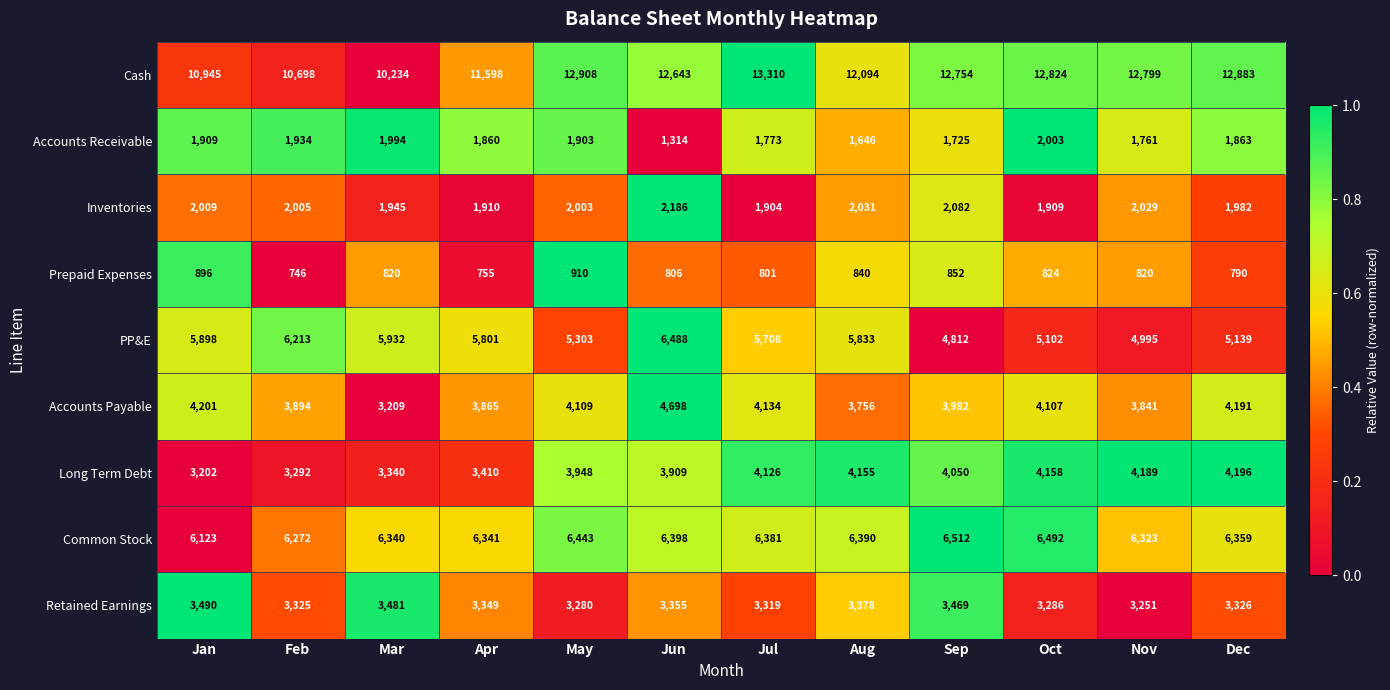

Is it true that PP&E equals 5102 at Oct?

True